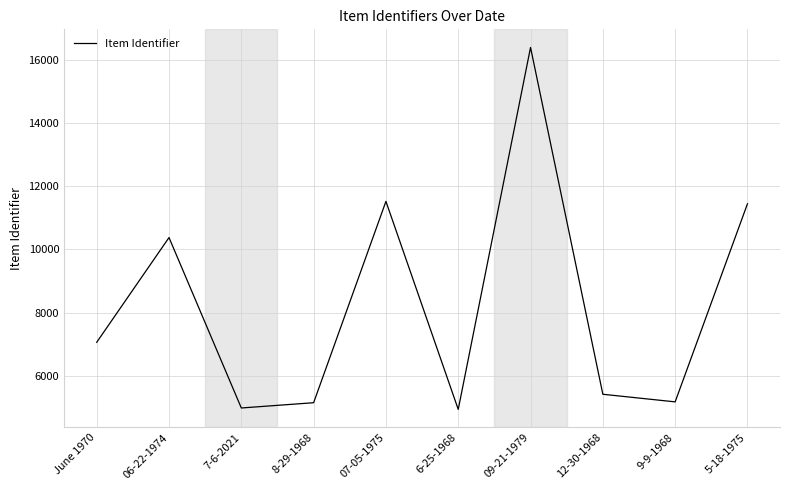

At which category does the chart reach its peak across all series?

09-21-1979